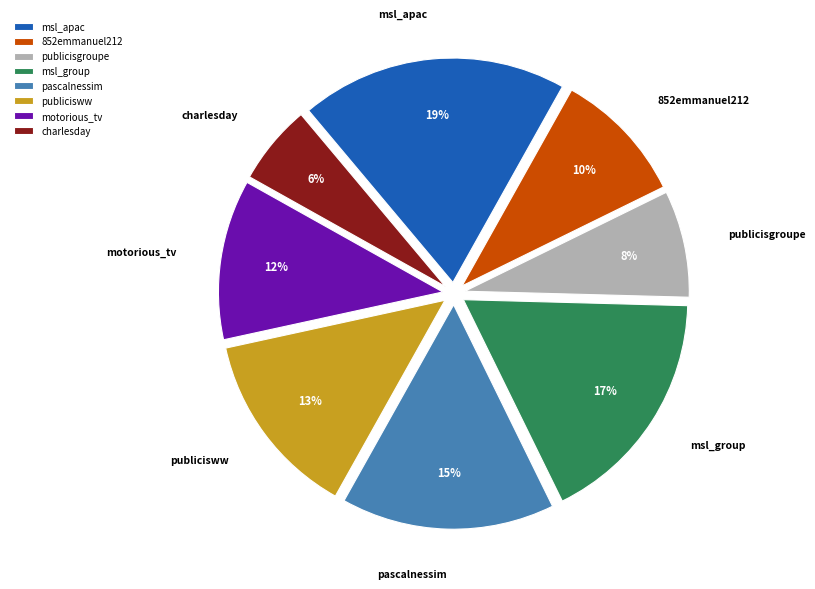

Is it true that msl_group is 32% of the pie?

False